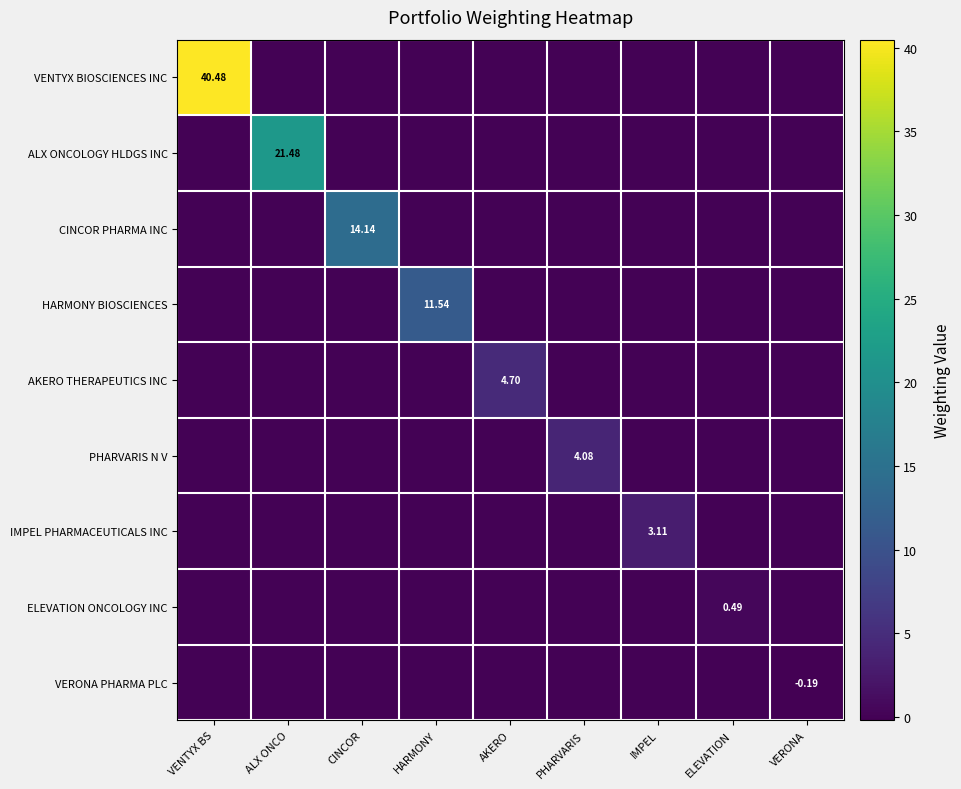

At which label is PHARVARIS N V closest to 2?

VENTYX BS